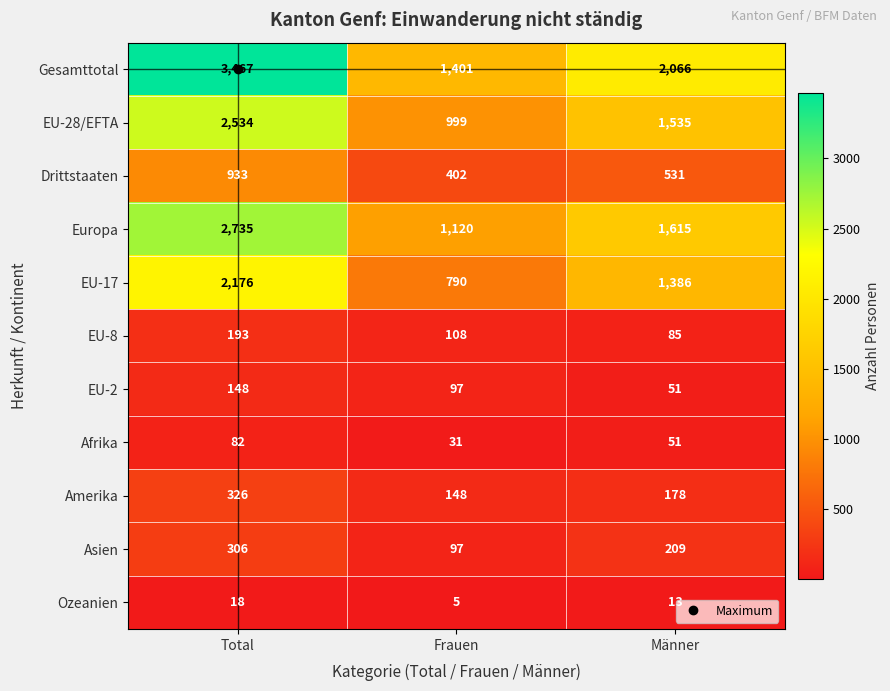

Rank the series by their maximum value, from lowest to highest.

Ozeanien, Afrika, EU-2, EU-8, Asien, Amerika, Drittstaaten, EU-17, EU-28/EFTA, Europa, Gesamttotal